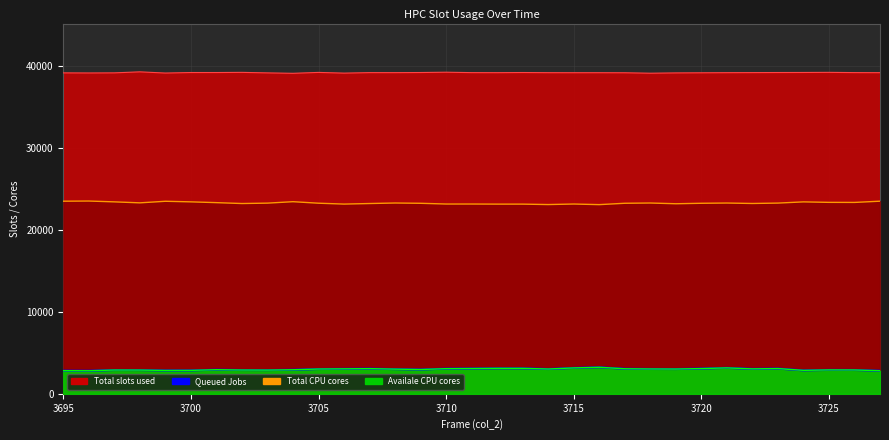

True or false: the data shows 4944 at 3705.

False